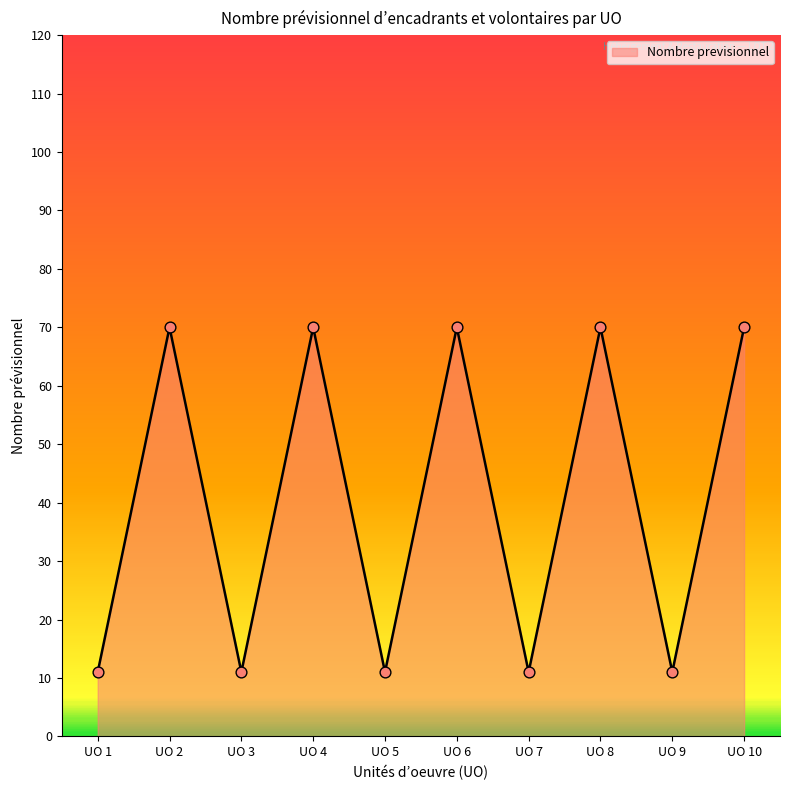

What is the ratio of the value at UO 5 to the value at UO 1?

1.0